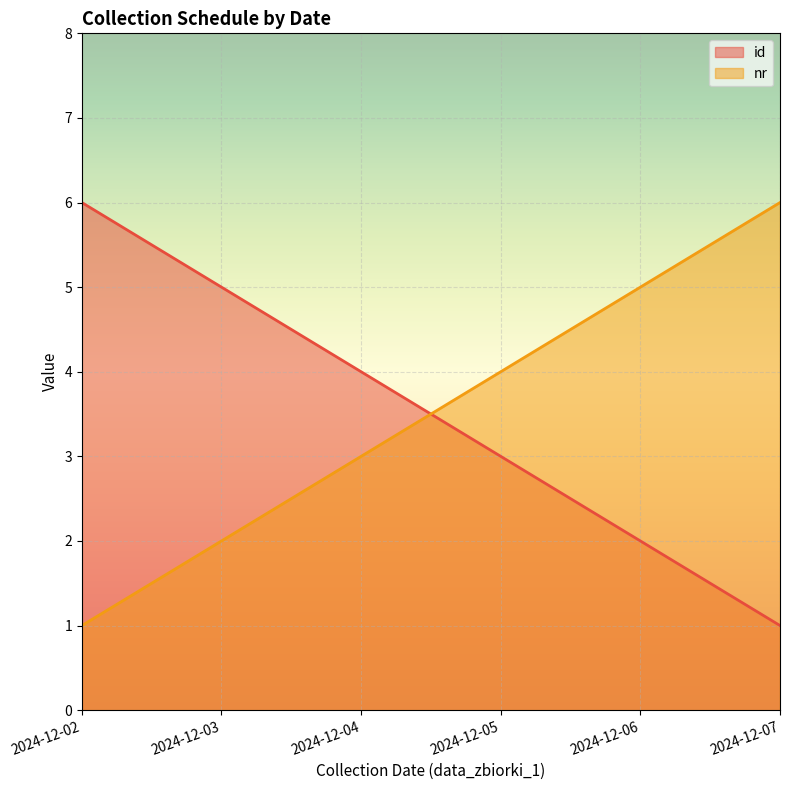

At which label is nr closest to 3?

2024-12-04